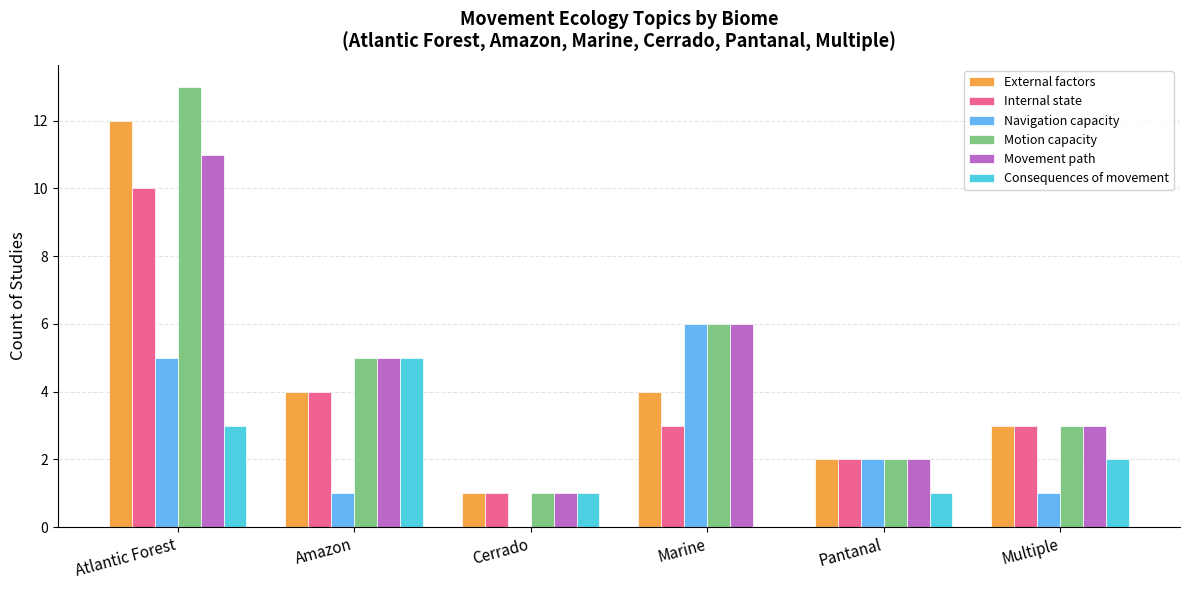

What is the difference between the Movement path values at Cerrado and Amazon?

4